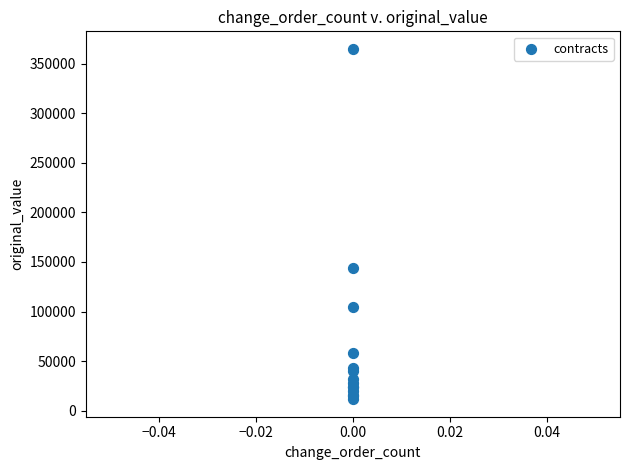

What Y value in the scatter plot is closest to 188275?

143640.0